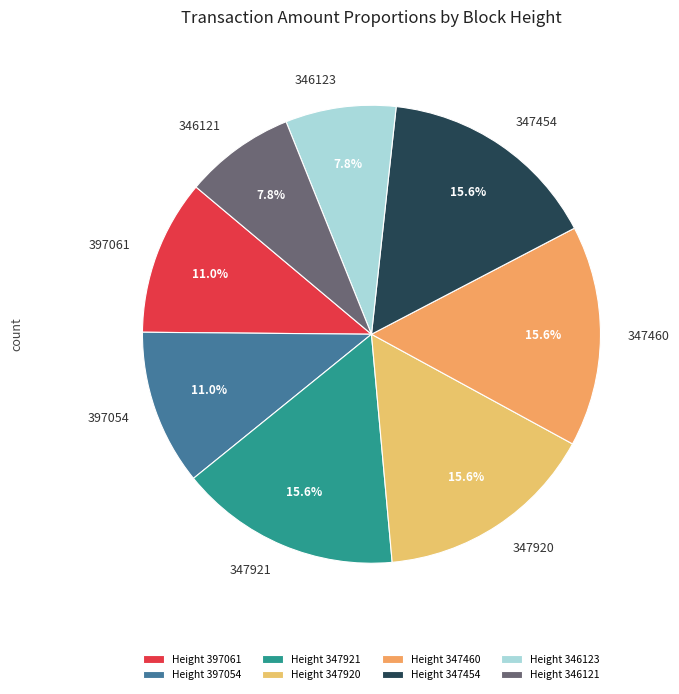

Count the number of slices in the pie.

8